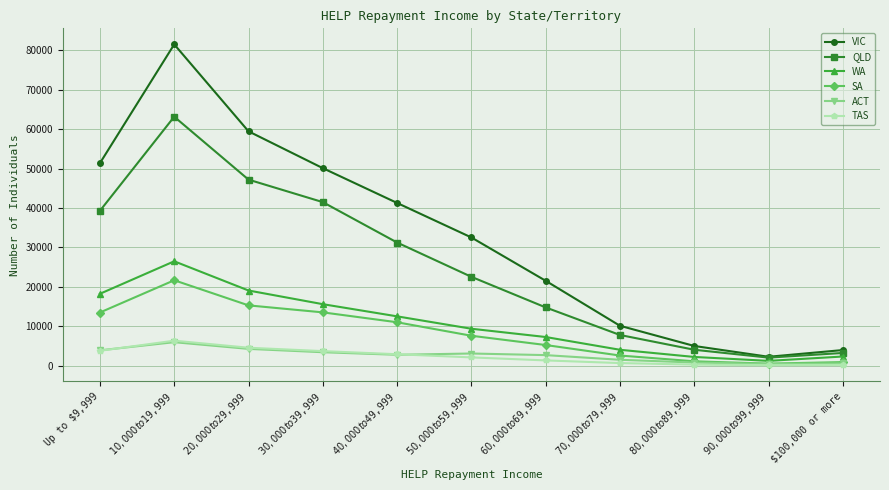

At which category does QLD reach its first local peak?

$10,000 to $19,999